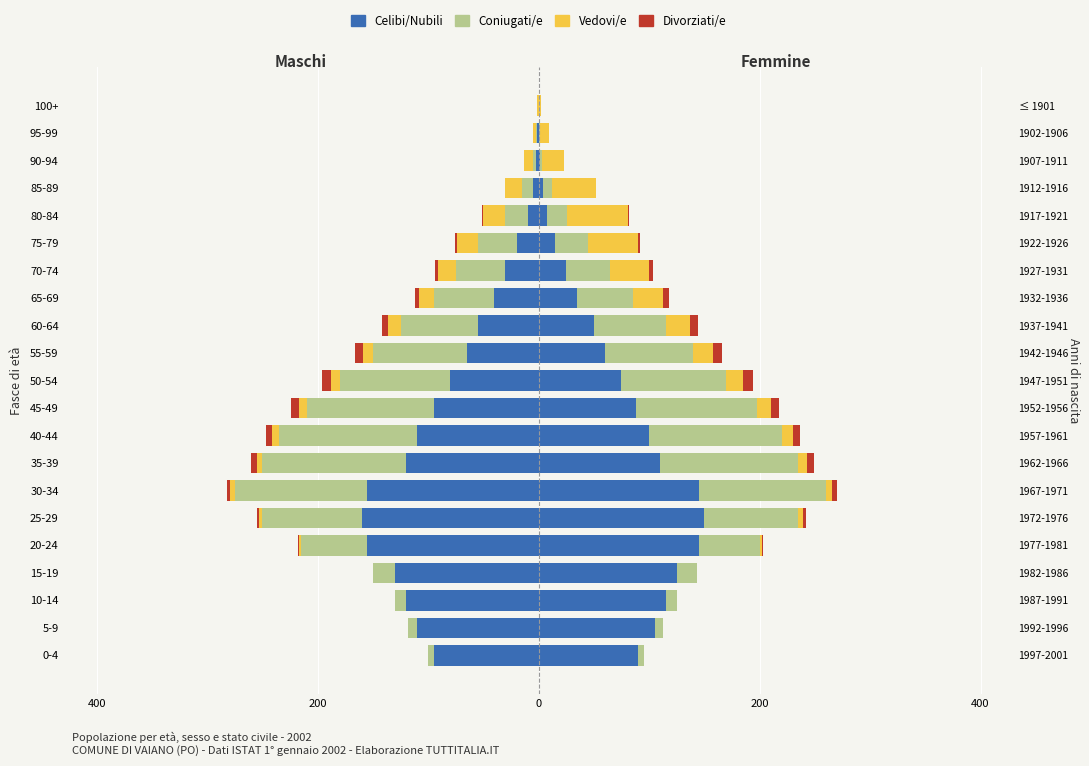

How many categories are shown in the chart?

21